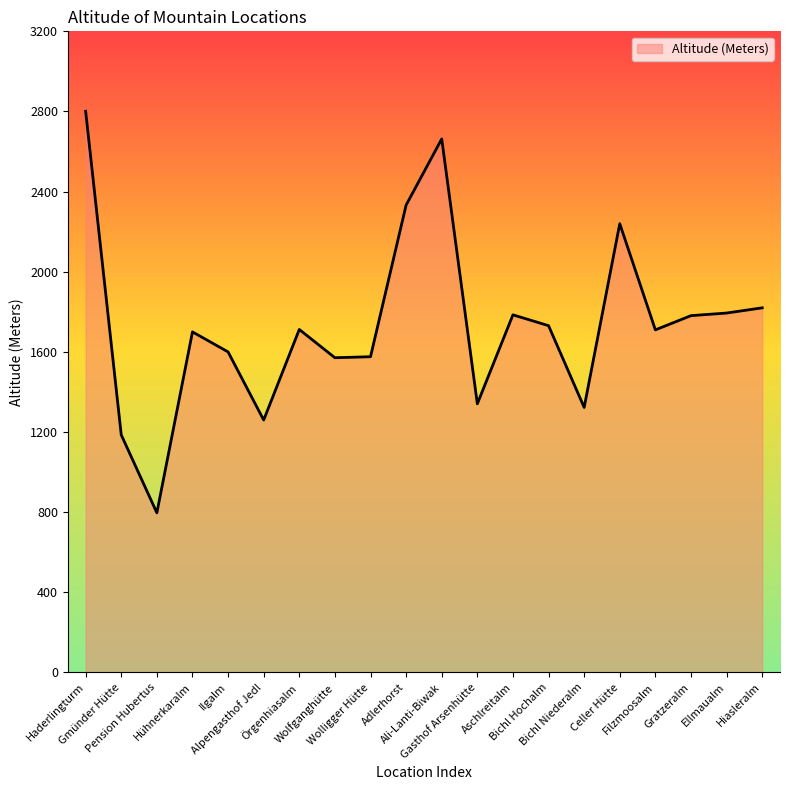

What is the approximate value at Filzmoosalm, to the nearest 100?

1700